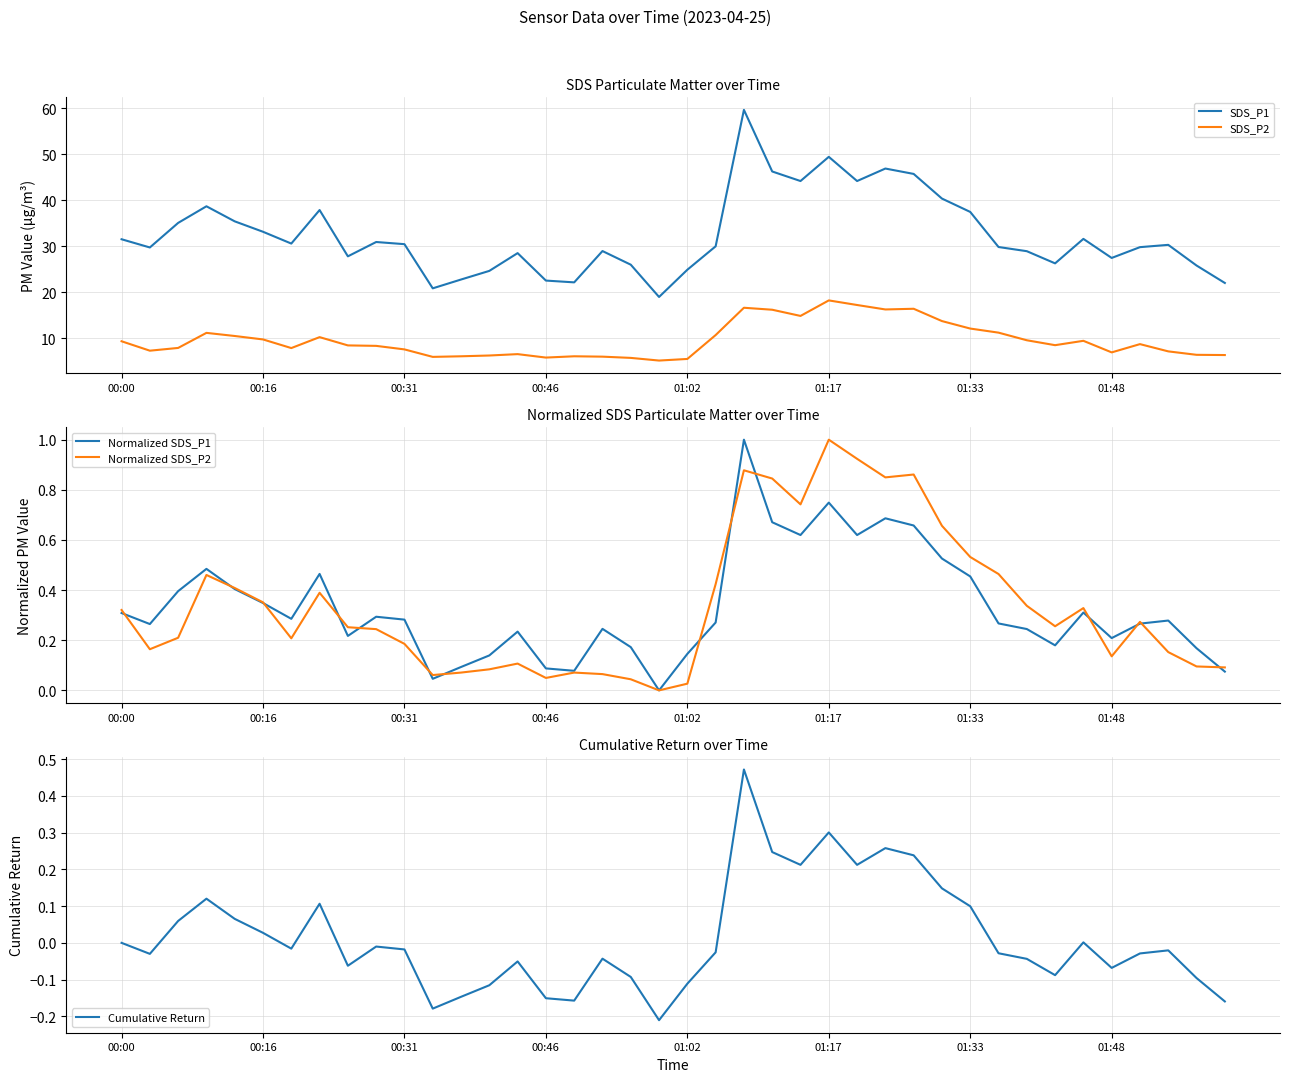

Is it true that Normalized SDS_P2 equals 0.2 at 37?

True